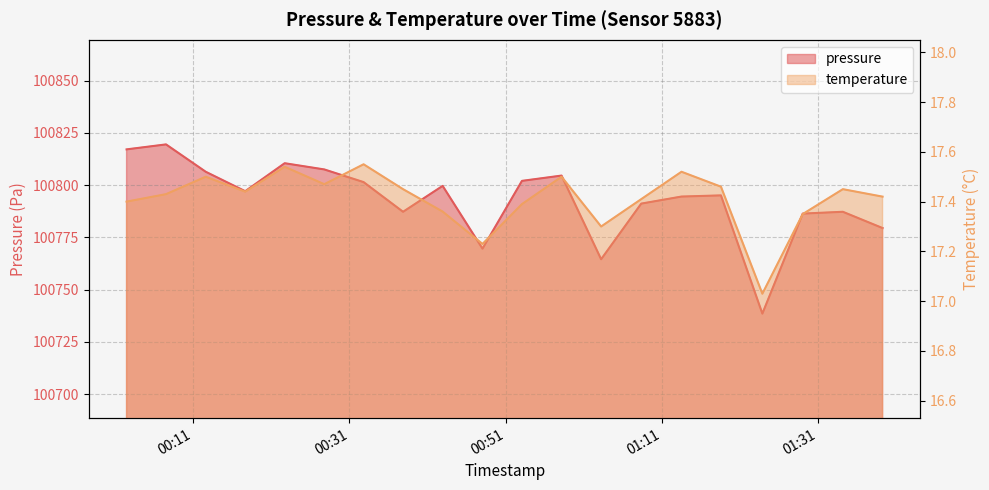

The temperature series shows 3.4 at 2023-07-31T00:48:02. True or false?

False